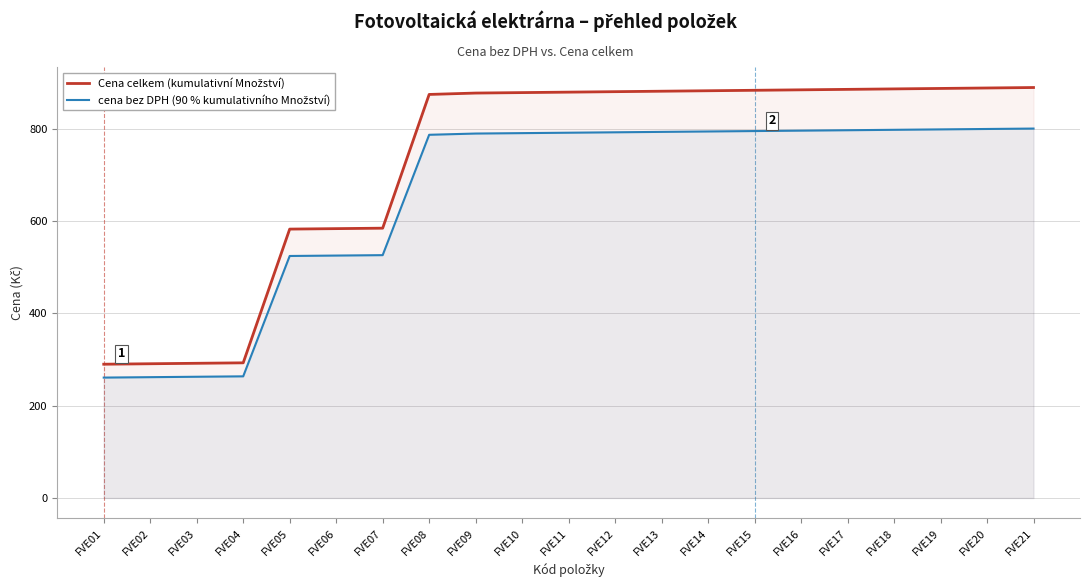

Between FVE11 and FVE18, which series saw the biggest shift?

Cena celkem (kumulativní Množství)